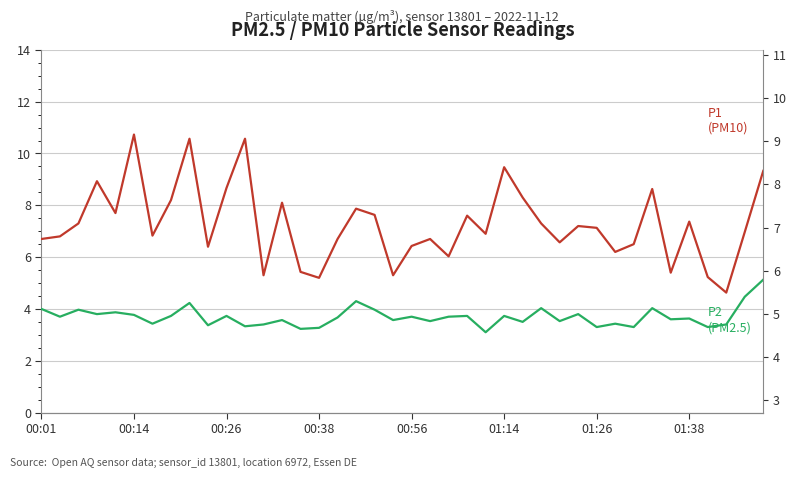

List the labels in order of P1 (PM10) value, largest first.

01:14, 8, 11, 25, 39, 00:38, 10, 33, 26, 01:38, 13, 17, 00:56, 18, 23, 35, 00:26, 27, 29, 30, 38, 24, 01:26, 00:14, 00:01, 16, 21, 28, 32, 20, 9, 31, 22, 14, 34, 12, 19, 36, 15, 37